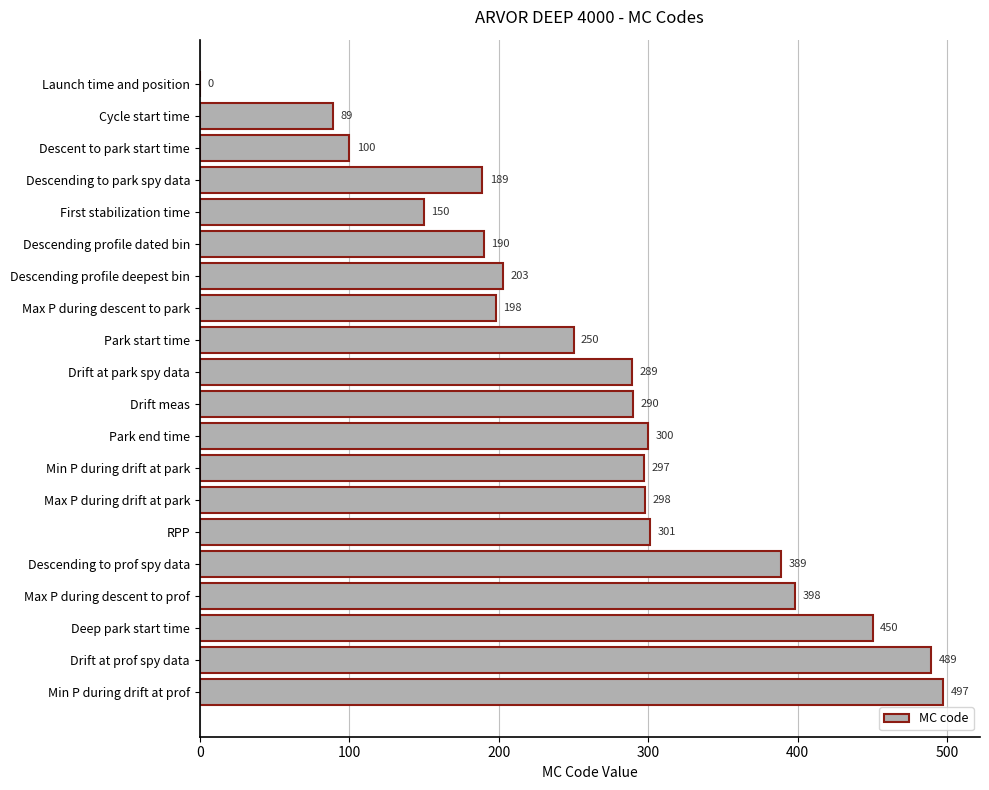

Between Park end time and Park start time, which is larger?

Park end time